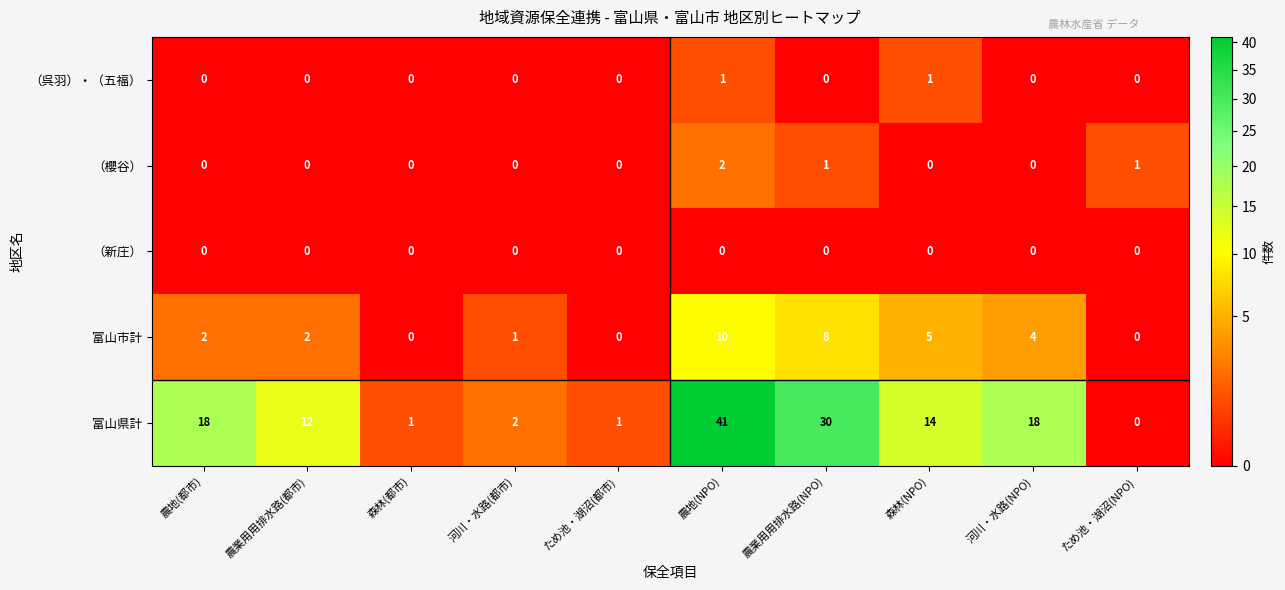

At how many categories does at least one series exceed 0?

10